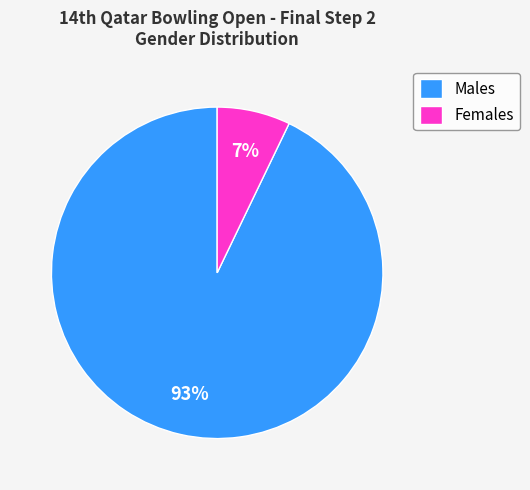

True or false: Females accounts for 7% of the total.

True